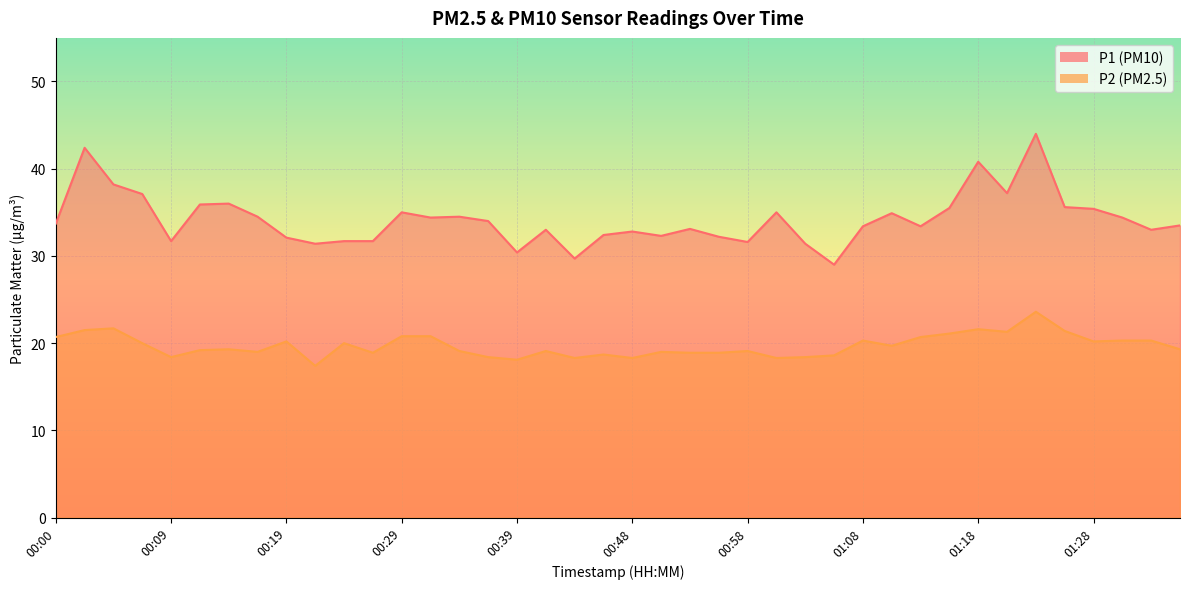

Which category has the lowest value in the P1 series?

01:06